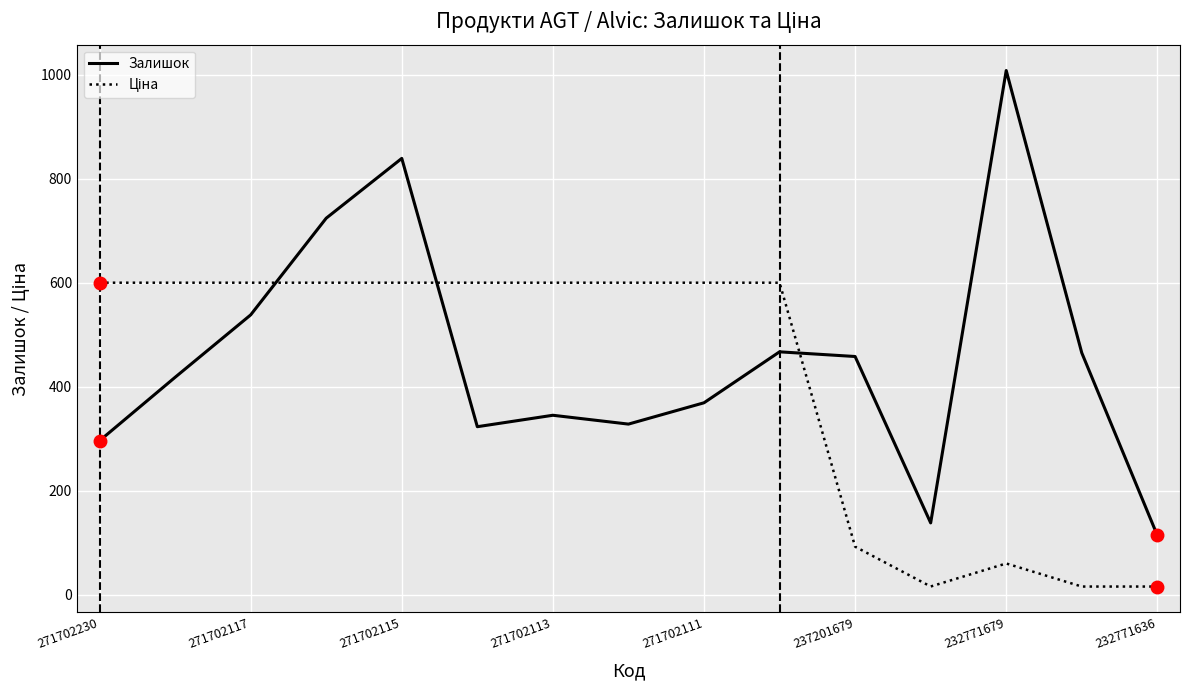

What is the maximum value shown in the chart?

1008.0